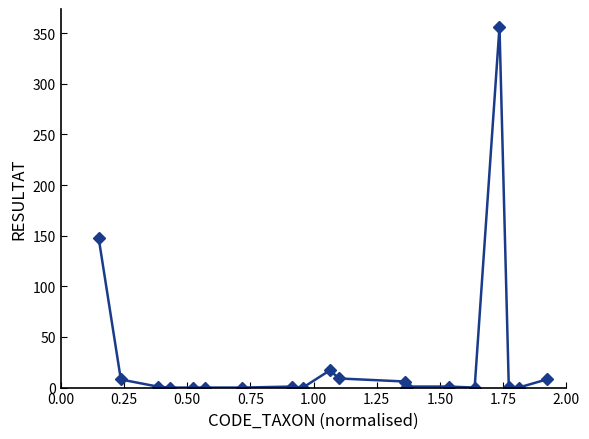

What is the difference between the second highest and minimum values?

148